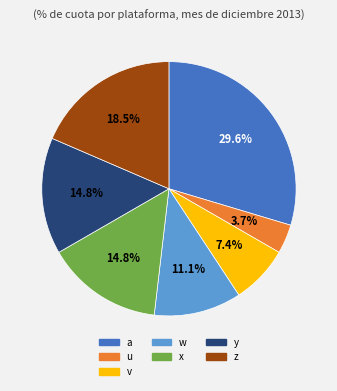

What is the smallest slice in the pie chart?

u